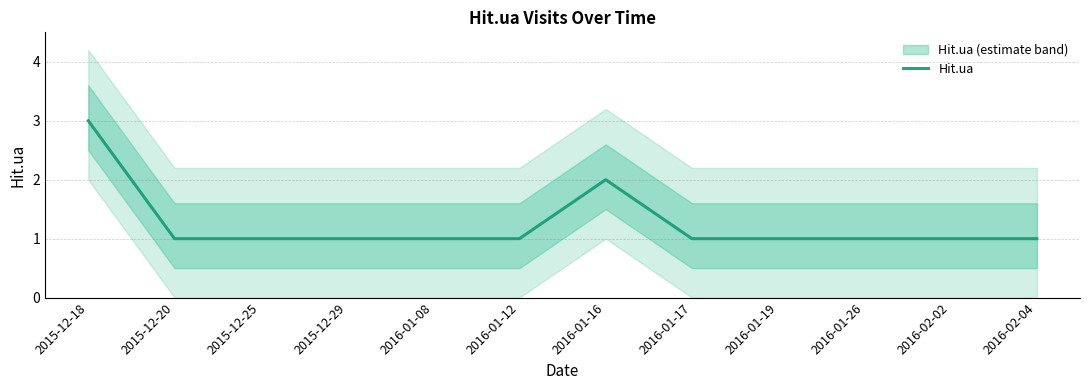

Which category has the lowest value across all series?

2015-12-20